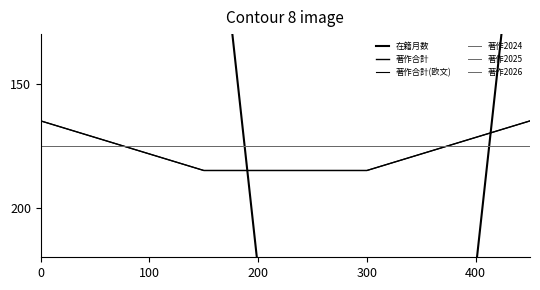

What is the maximum value for 在籍月数?

625